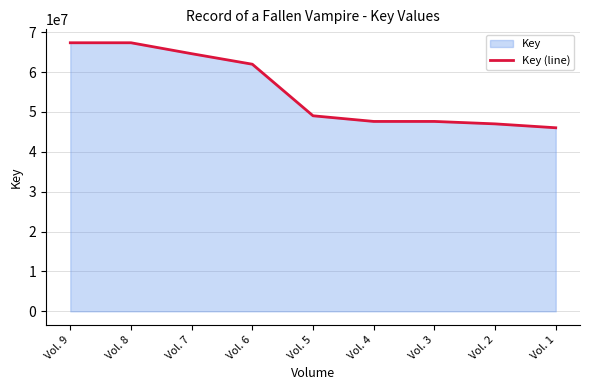

How many lines are shown in the chart?

1